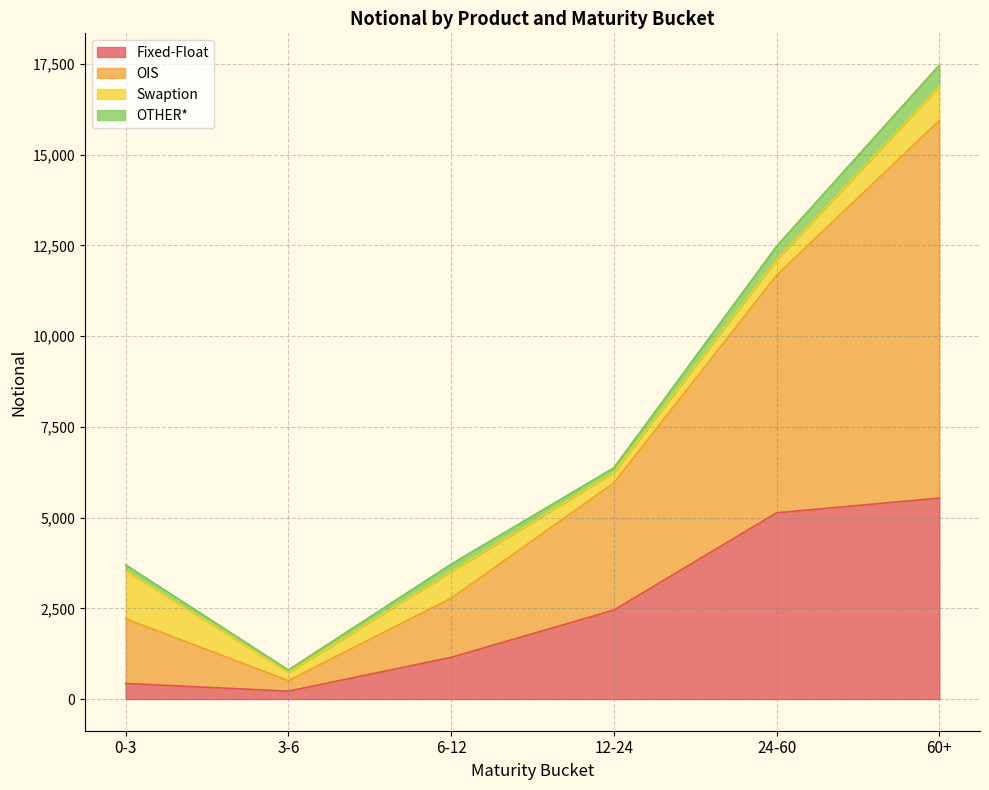

True or false: Fixed-Float and OIS intersect in this chart.

False